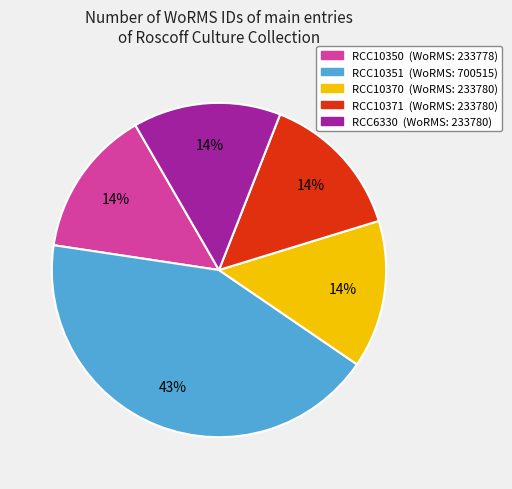

Does RCC10350 account for over 50% of the chart?

No